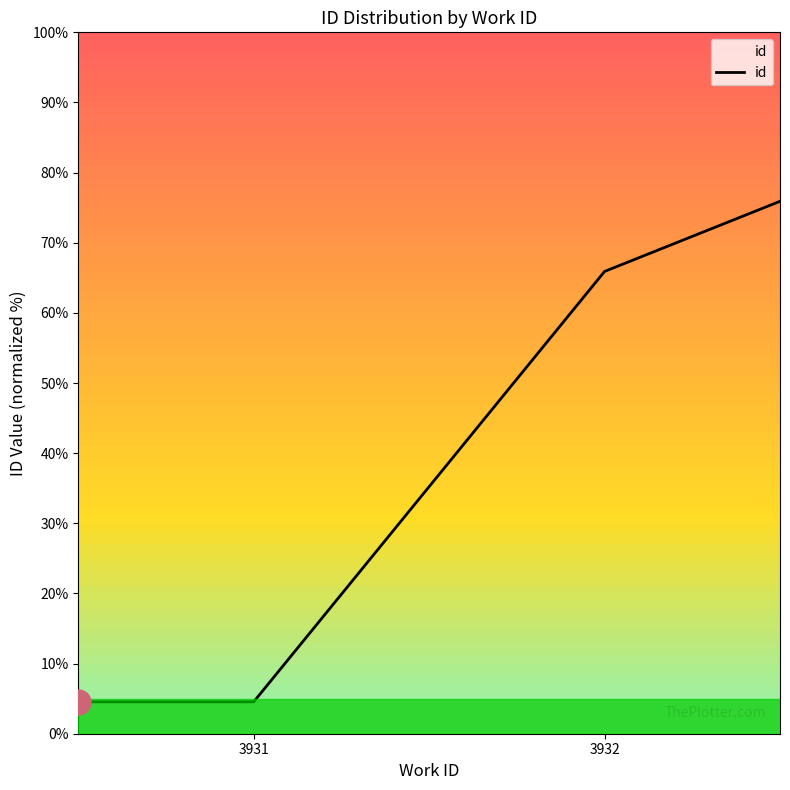

True or false: the data has more than 0 interior local peaks.

False